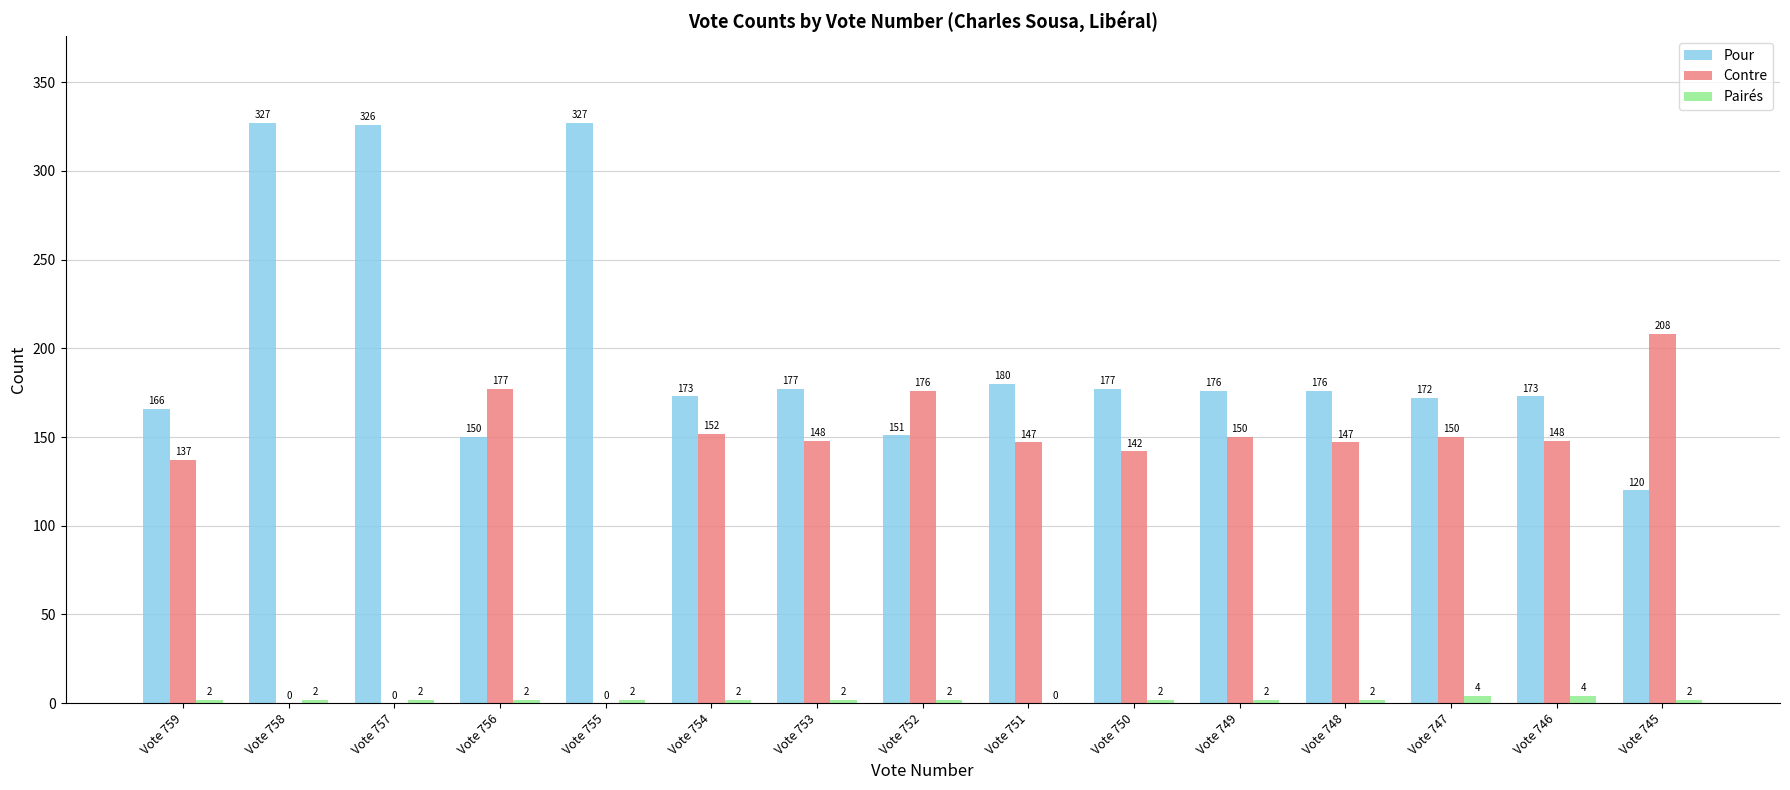

Is it true that Pour equals 176 at Vote 748?

True